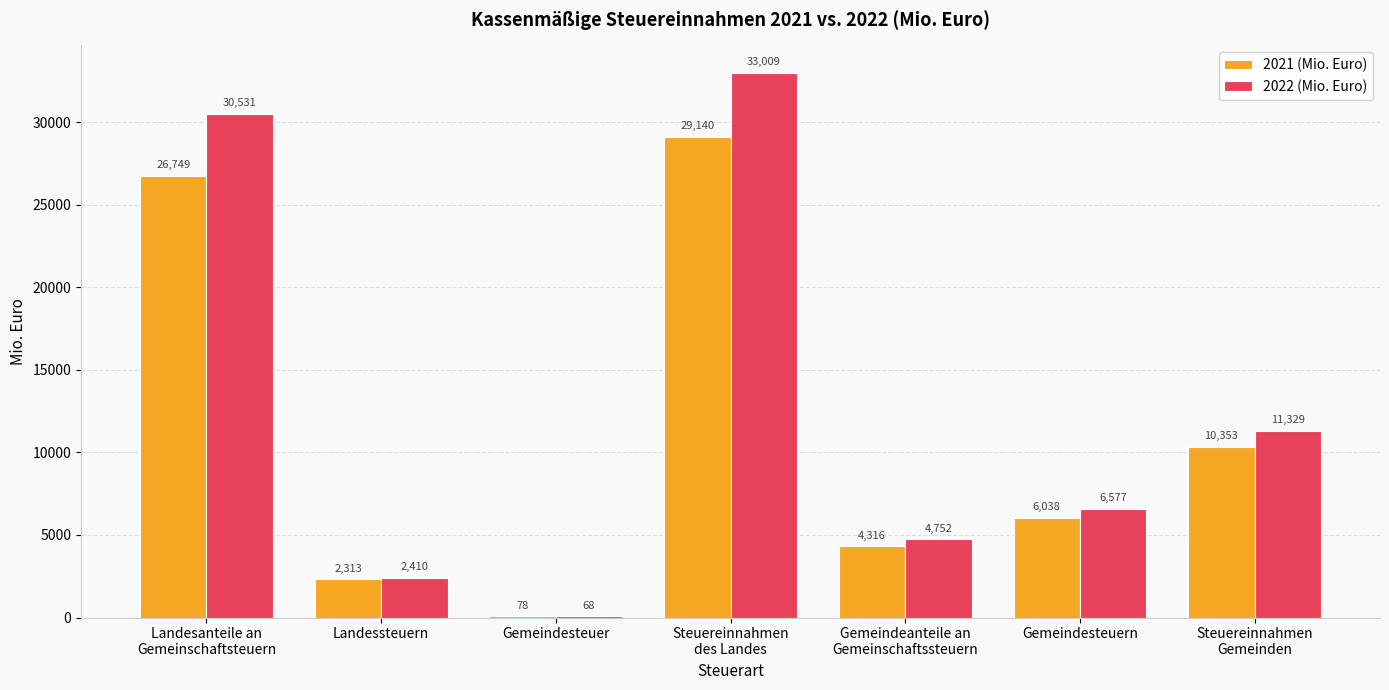

Is the value of 2022 (Mio. Euro) at Gemeindesteuern greater than the value of 2021 (Mio. Euro) at Gemeindesteuern?

Yes